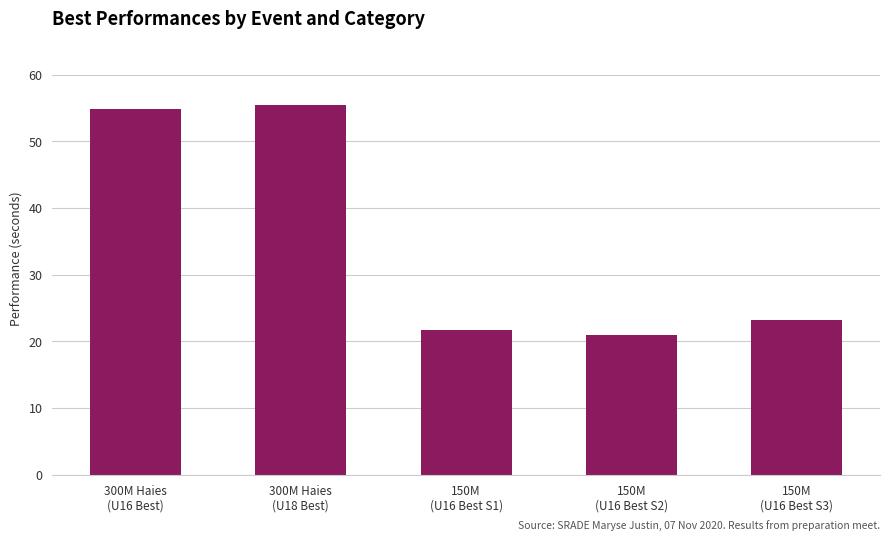

List the labels in order of value, largest first.

300M Haies
(U18 Best), 300M Haies
(U16 Best), 150M
(U16 Best S3), 150M
(U16 Best S1), 150M
(U16 Best S2)